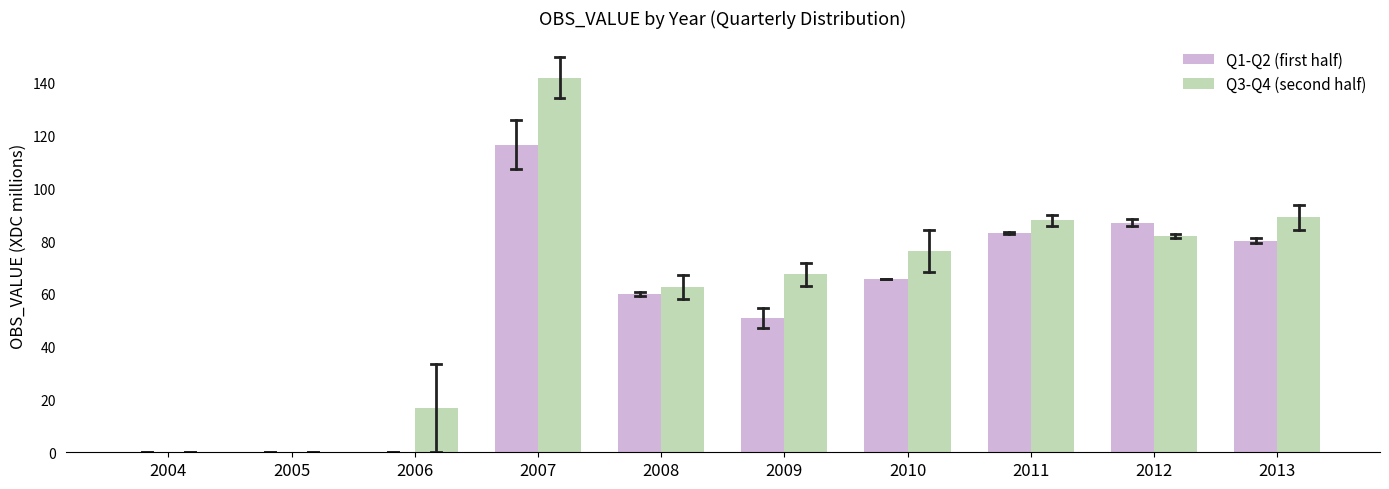

At which category is the sum across all series the highest?

2007